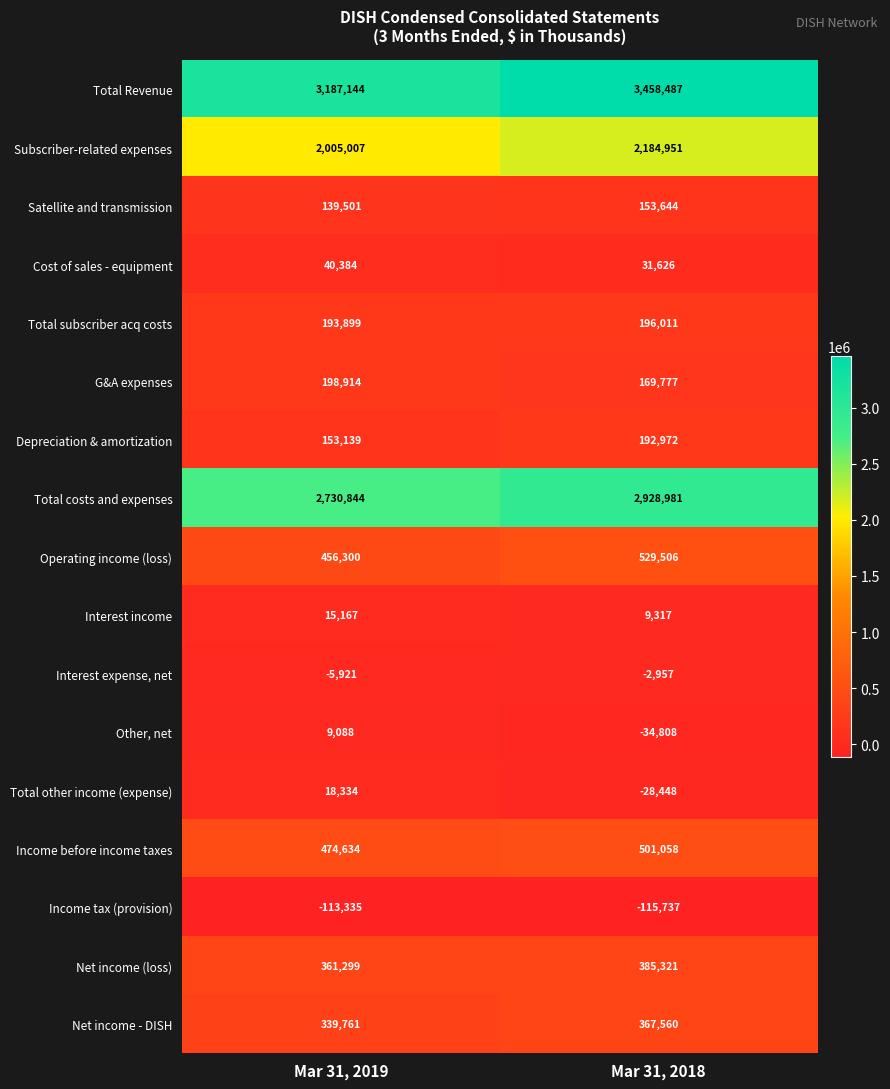

What is the sum of all Total other income (expense) values?

-10114